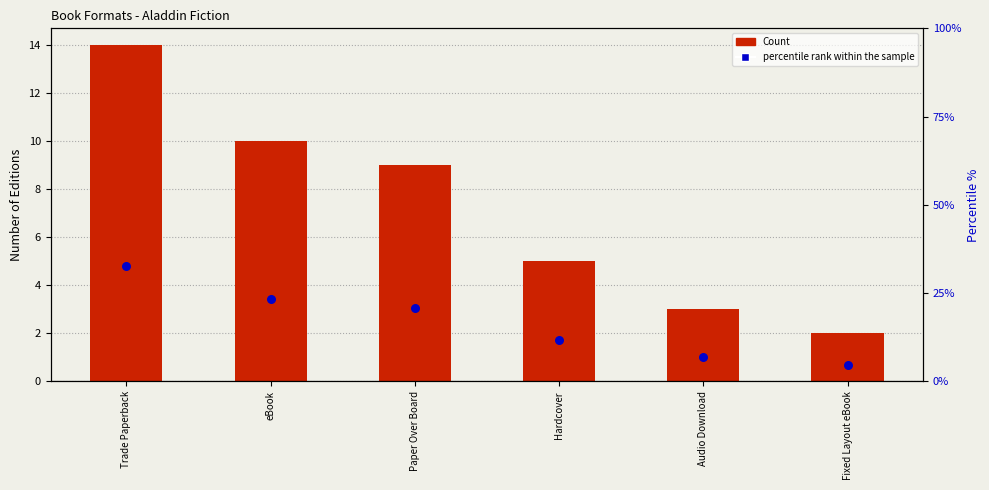

What are all the series names shown in the legend?

Count, percentile rank within the sample